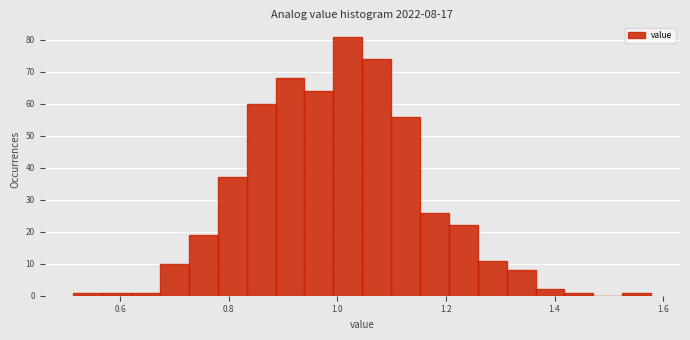

Read against the x-axis, roughly where is the centre of the tallest bar?

1.02